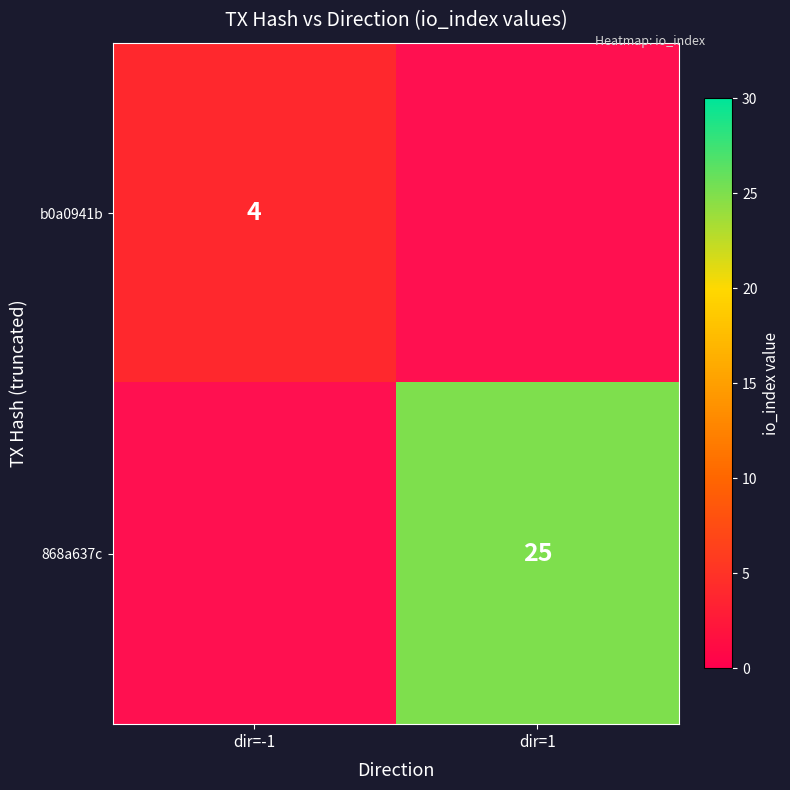

What is the spread (max minus min) of values at io_index?

21